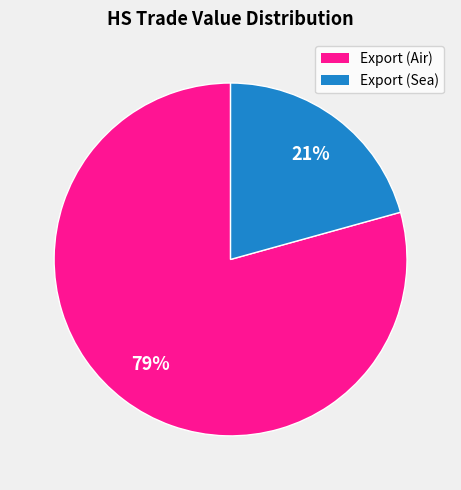

To the nearest percent, what is the average slice percentage?

50%